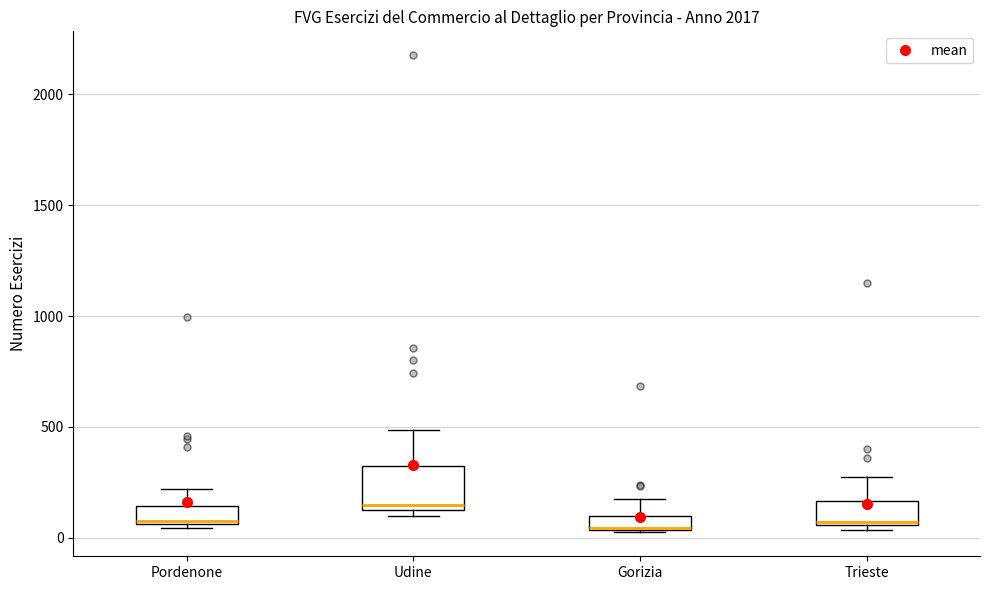

Which box has the highest median line?

Udine